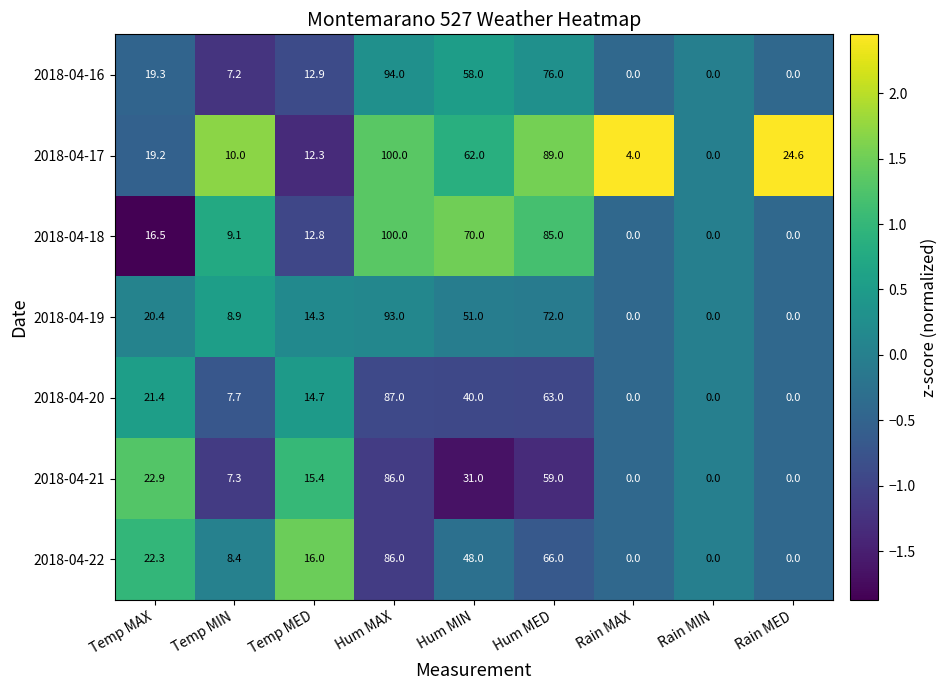

What is the spread (max minus min) of values at Hum MAX?

14.0